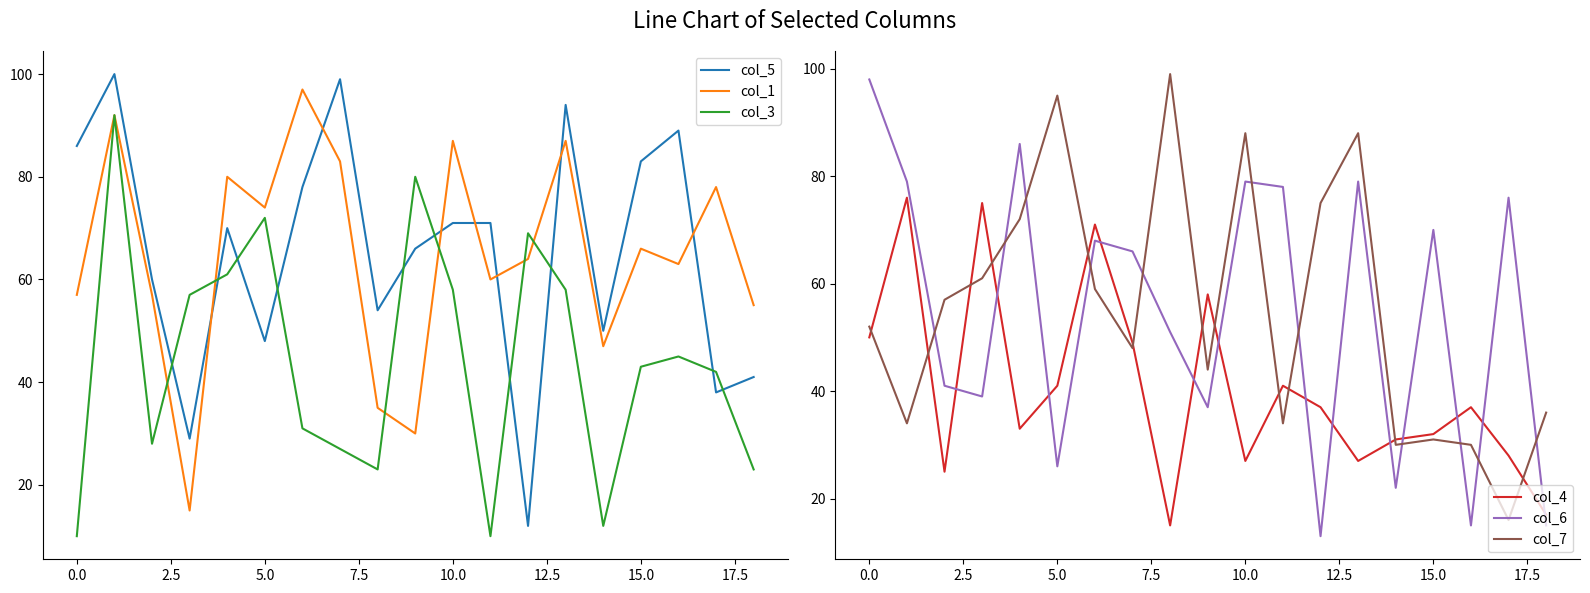

True or false: col_5 has a value of 94 at 13.

True